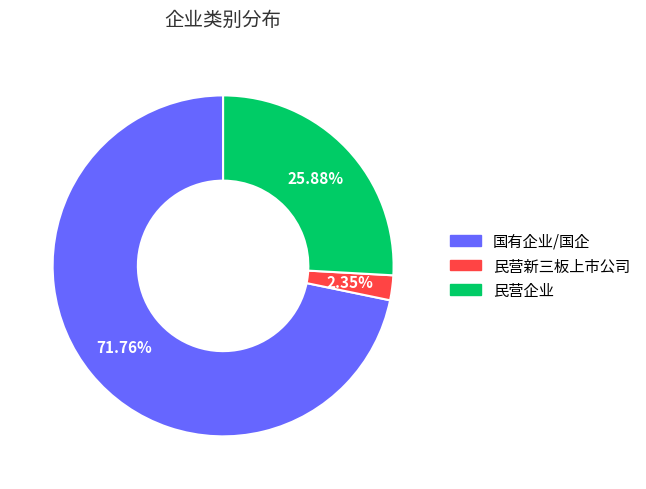

What is the largest slice in the pie chart?

国有企业/国企